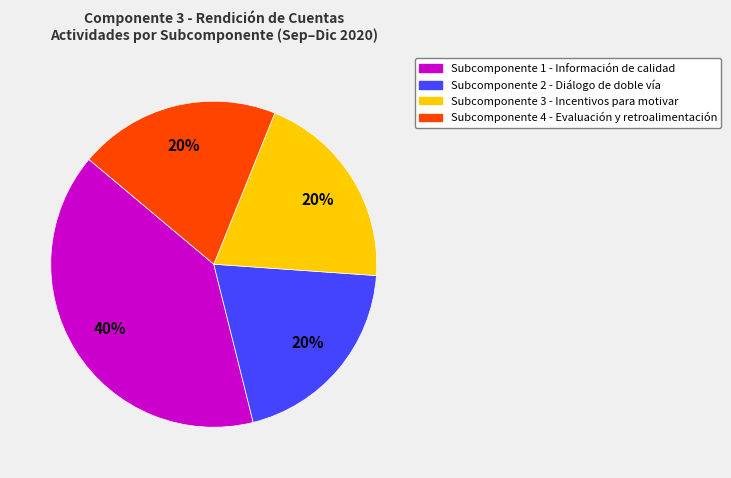

To the nearest percent, what is the average slice percentage?

25%